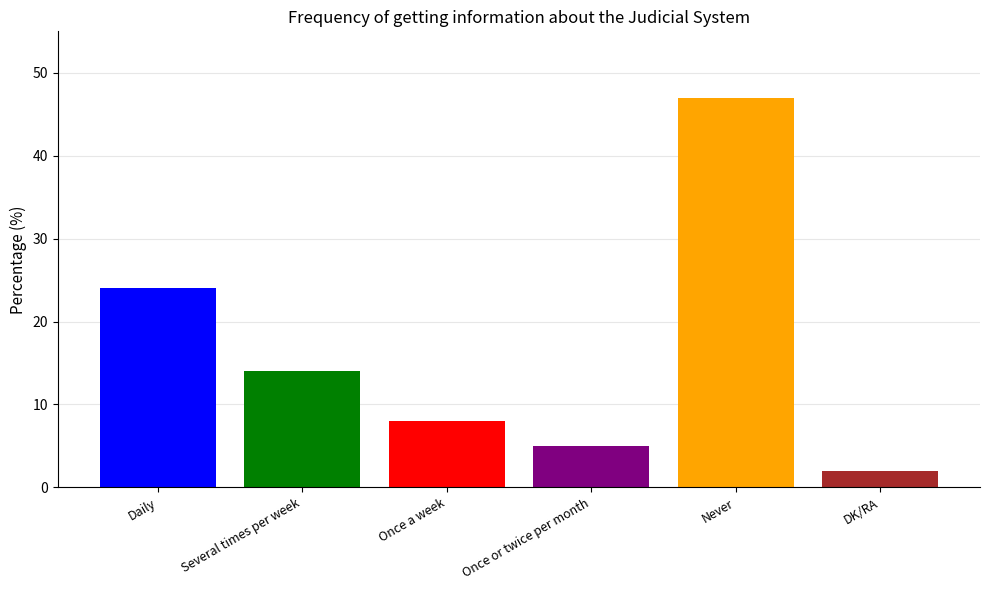

Reading left to right, list all the values displayed in this chart.

Daily=24	Several times per week=14	Once a week=8	Once or twice per month=5	Never=47	DK/RA=2